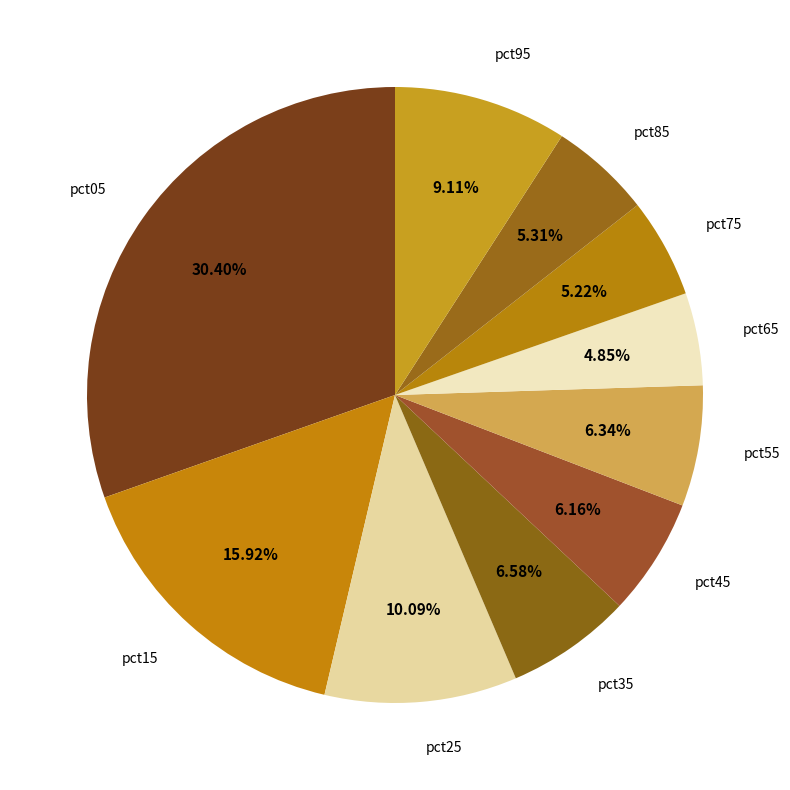

What percentage is the pct75 slice, to the nearest percent?

5%